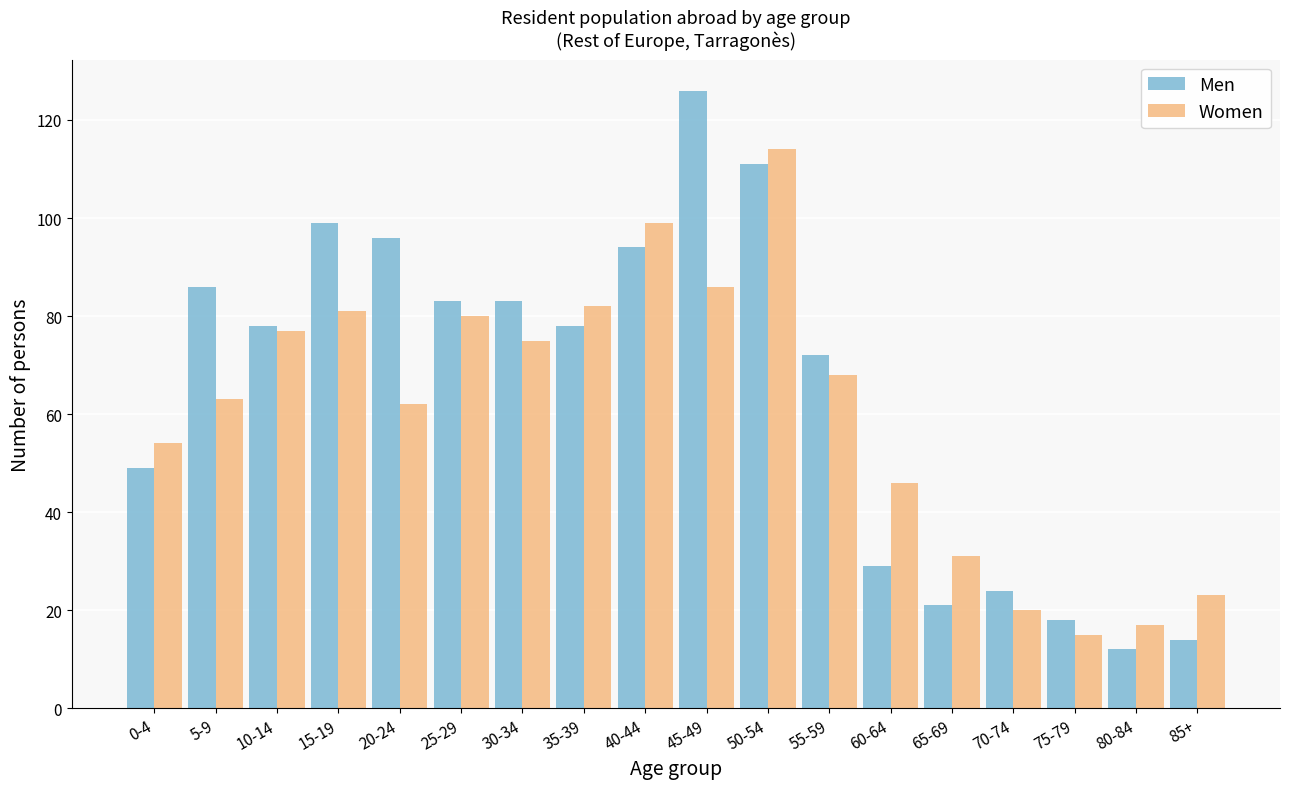

Which category has the lowest value in the Women series?

75-79